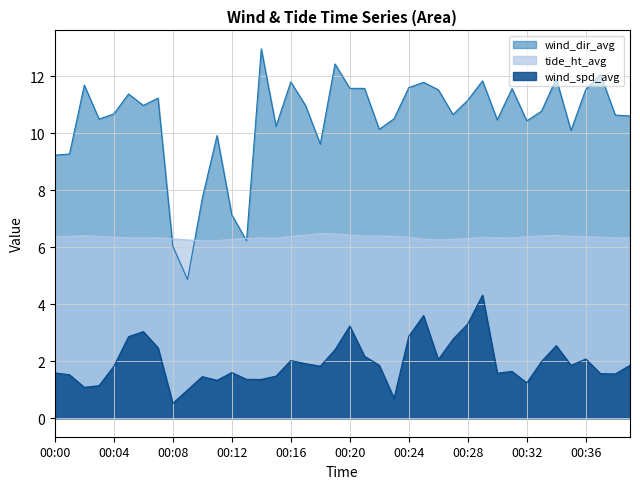

What is the difference between the wind_dir_avg values at 00:29 and 00:00?

2.6